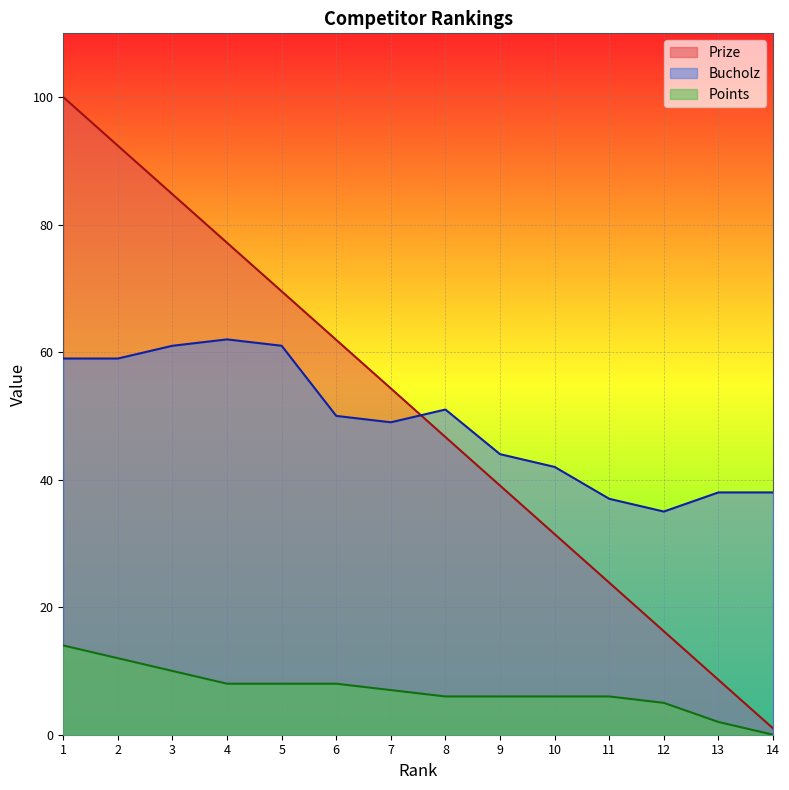

What is the minimum value for Prize?

1.0